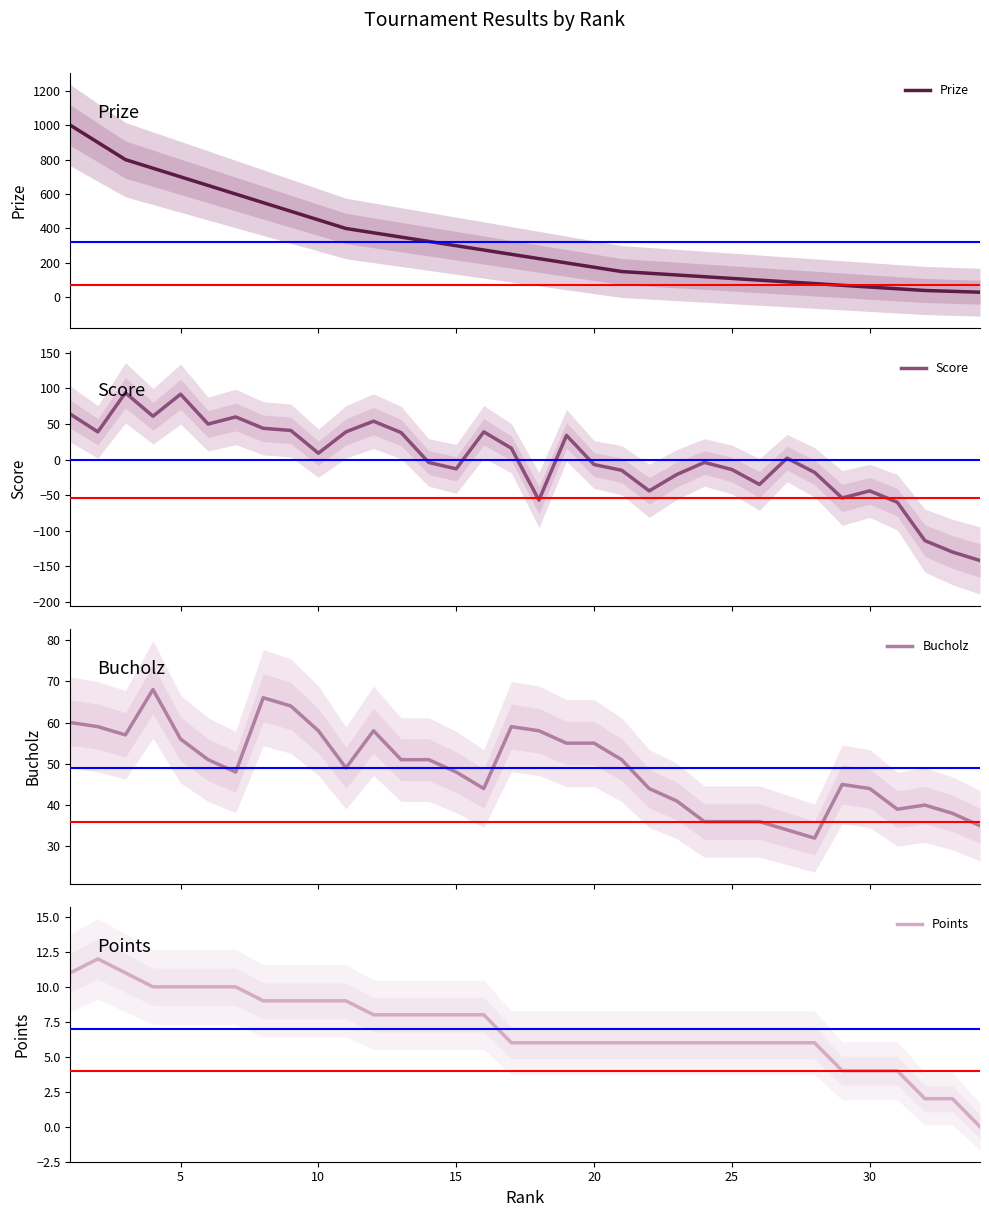

What are all the series names shown in the legend?

Prize, Score, Bucholz, Points